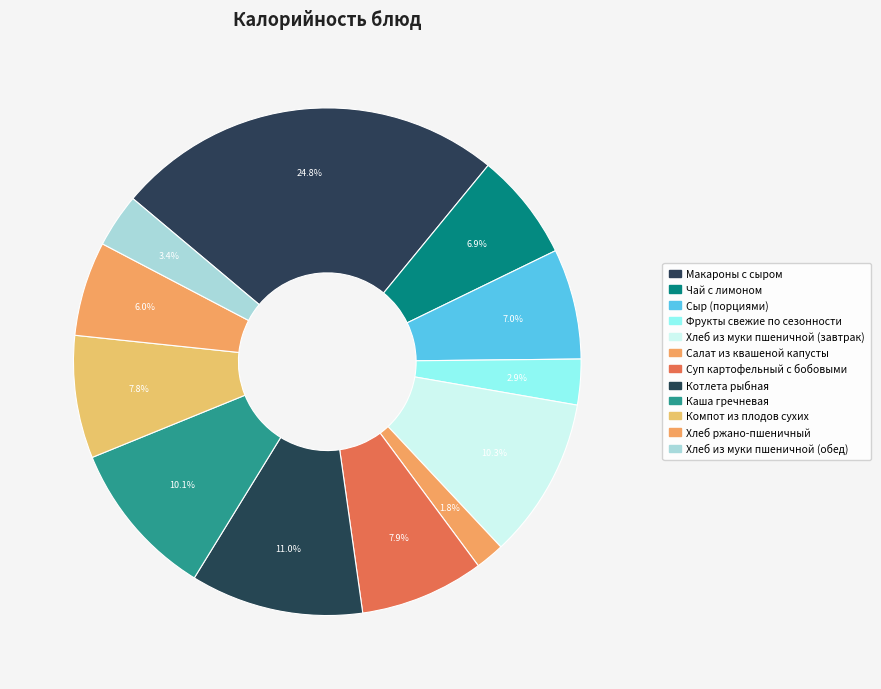

Which has a higher value, Салат из квашеной капусты or Каша гречневая?

Каша гречневая